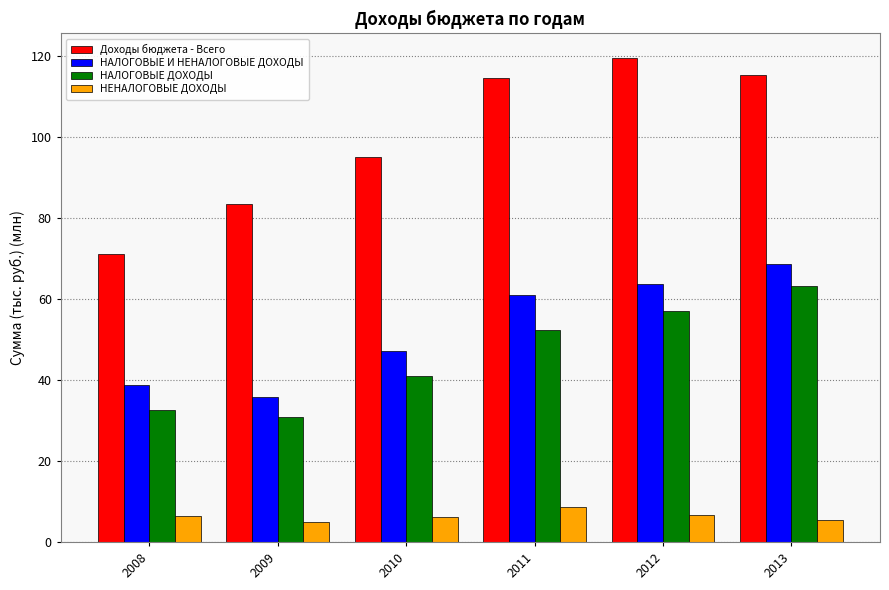

List the series in order of their peak value, highest first.

Доходы бюджета - Всего, НАЛОГОВЫЕ И НЕНАЛОГОВЫЕ ДОХОДЫ, НАЛОГОВЫЕ ДОХОДЫ, НЕНАЛОГОВЫЕ ДОХОДЫ